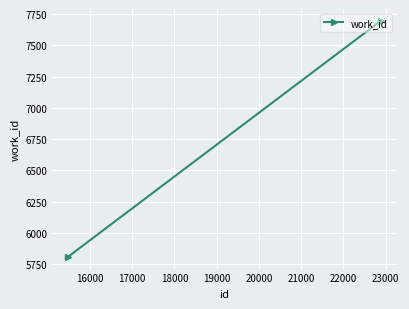

What is the difference between the maximum and minimum values?

1887